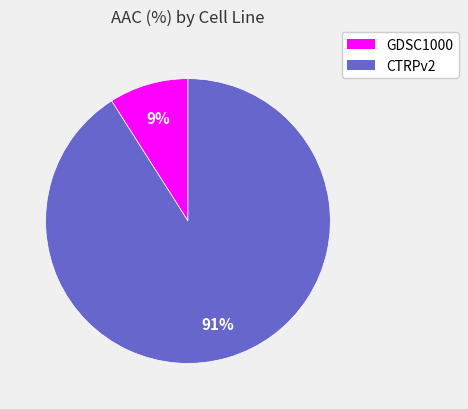

What is the largest slice in the pie chart?

CTRPv2